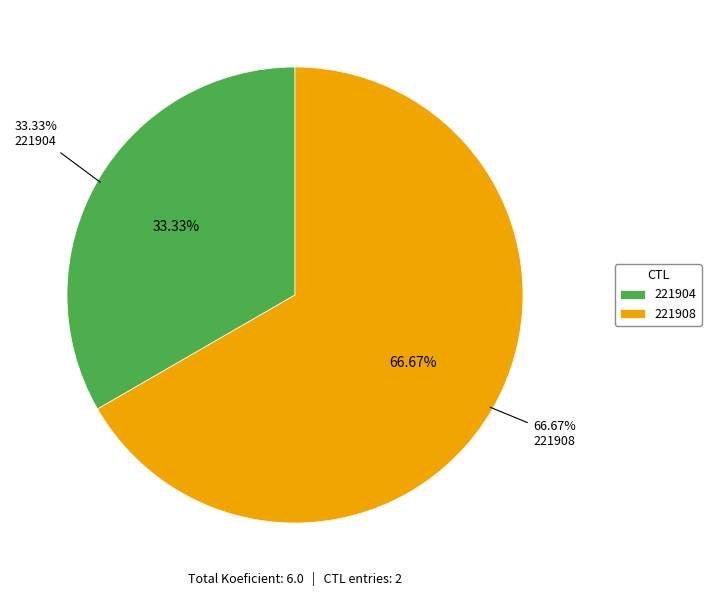

To the nearest percent, what portion does 221908 represent?

67%